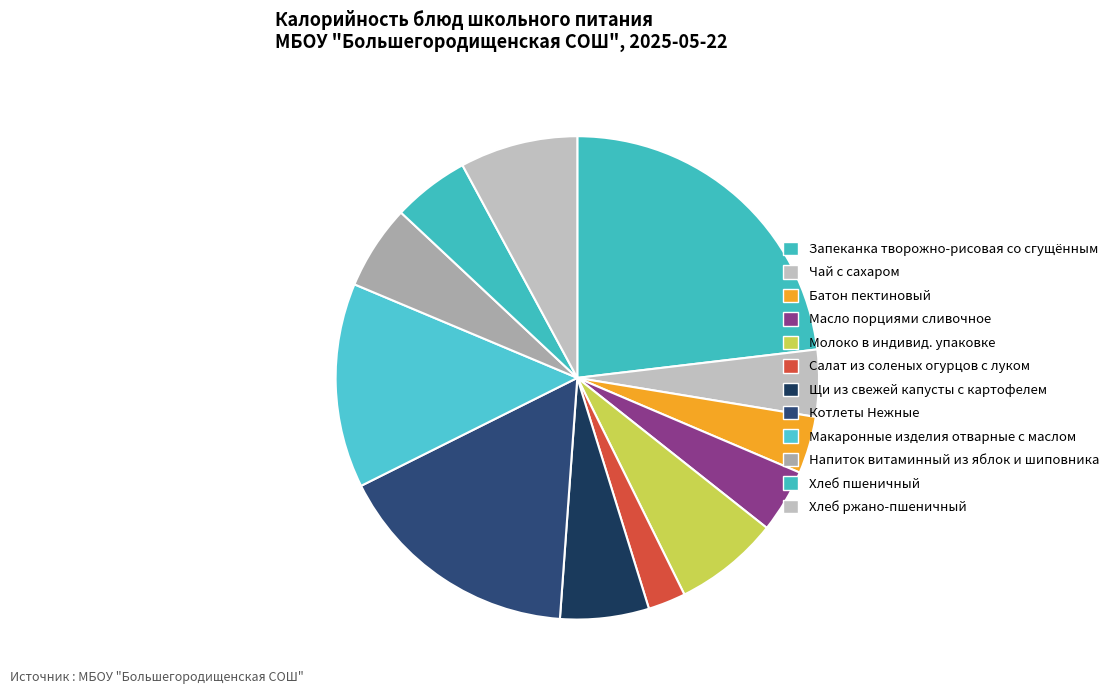

What is the change in value from Чай с сахаром to Хлеб ржано-пшеничный?

+46.7